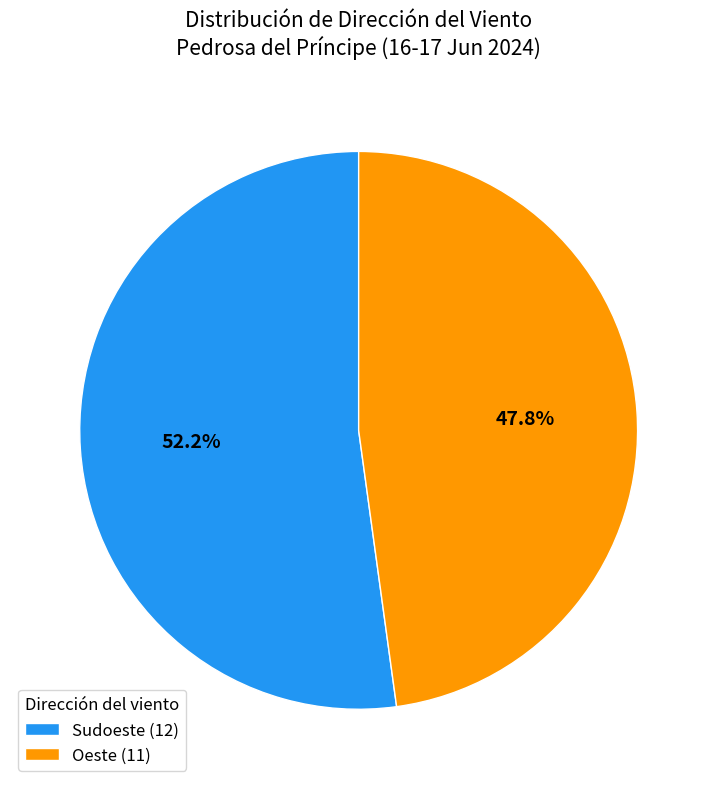

To the nearest percent, what is the difference between the Sudoeste and Oeste slice percentages?

4%